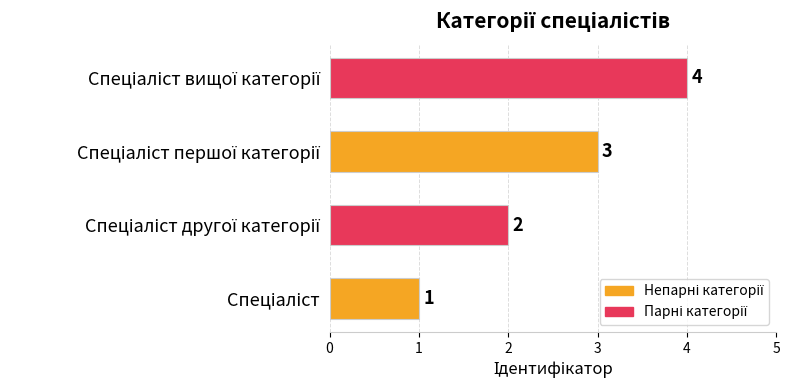

What is the difference between the maximum and minimum values?

3